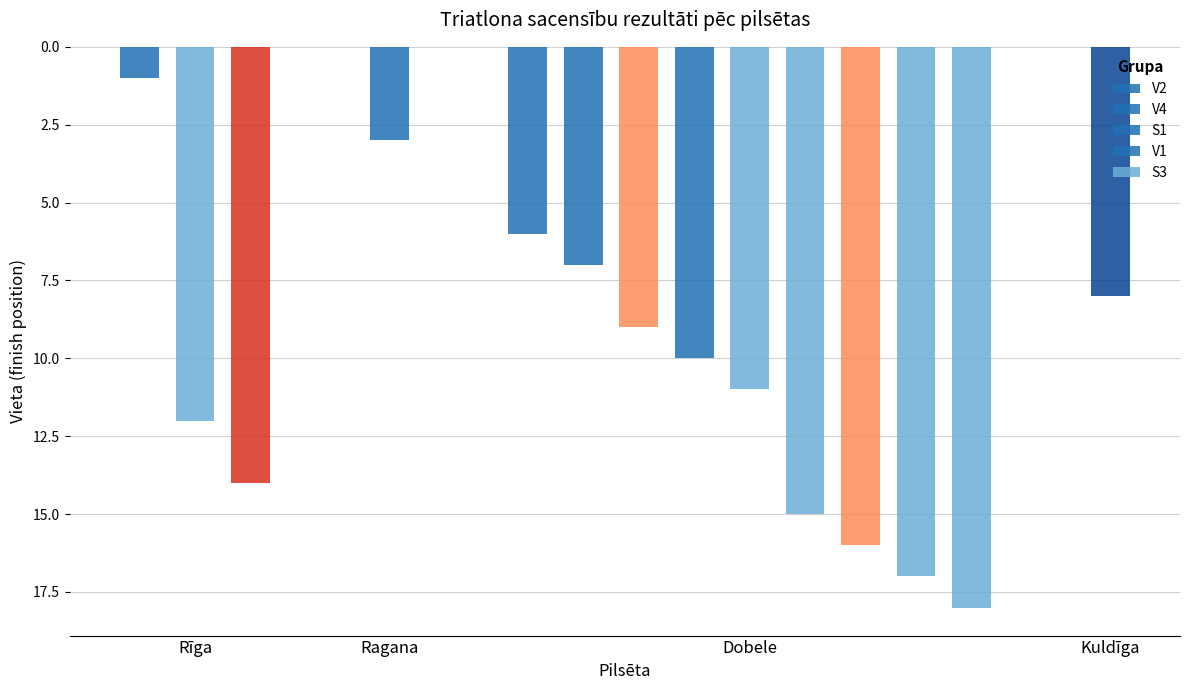

What is the difference between the values at Kuldīga and Dobele?

7